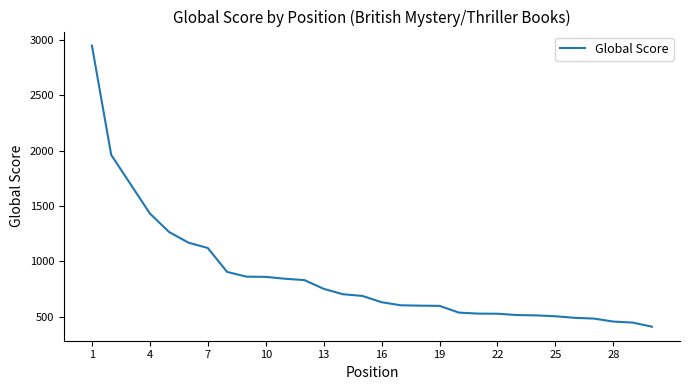

What is the minimum value shown in the chart?

410